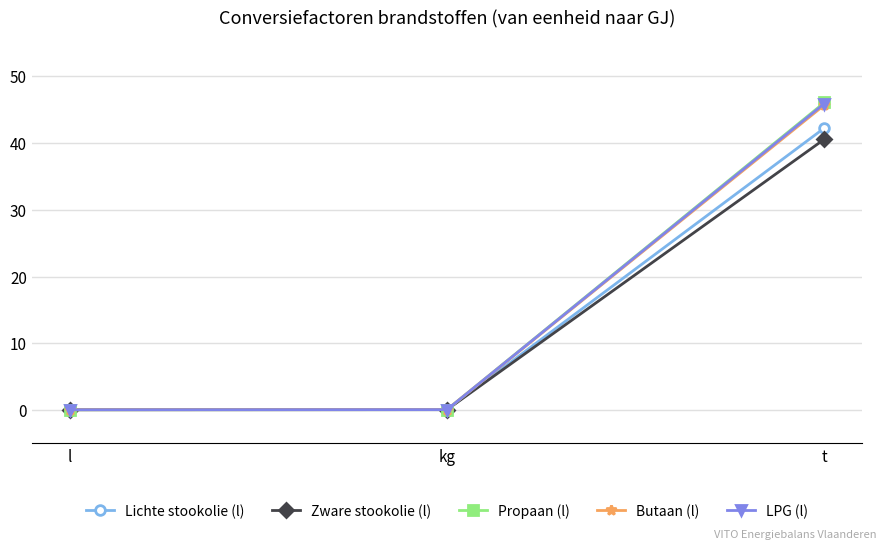

Which label corresponds to the largest value in the chart?

t